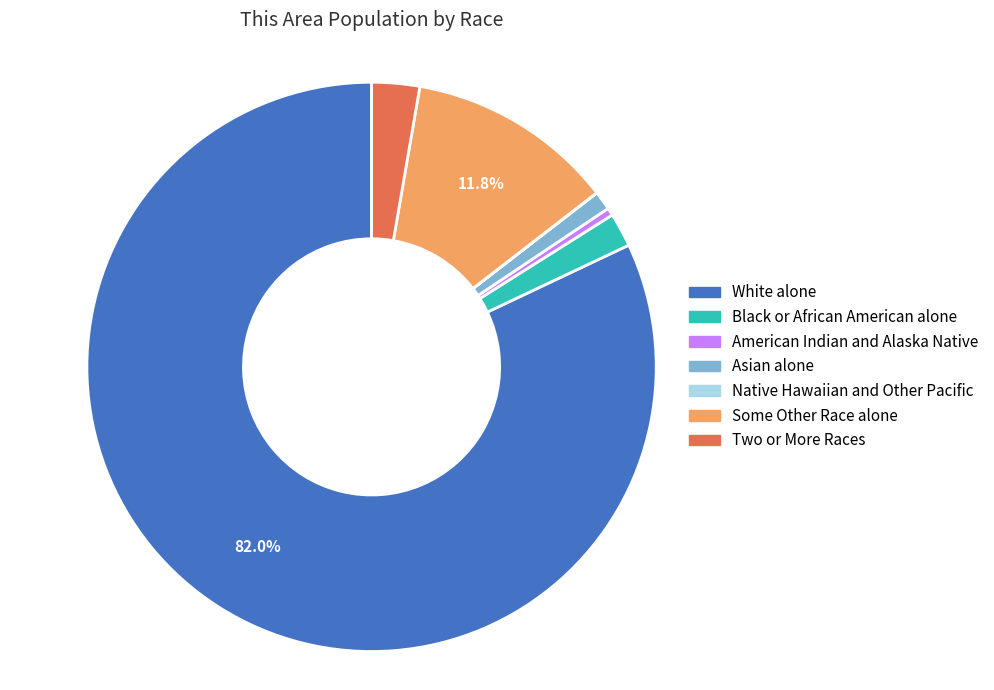

Which has a higher value, Two or More Races or Some Other Race alone?

Some Other Race alone